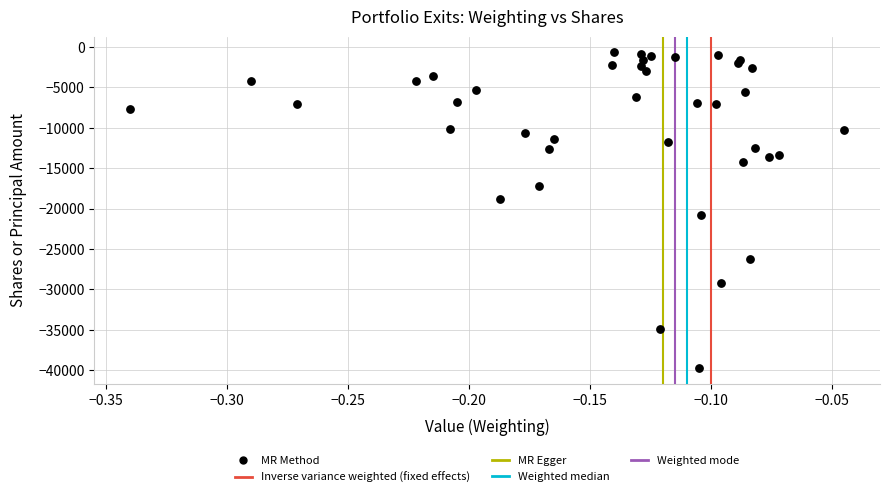

What Y value in the scatter plot is closest to -20184?

-20816